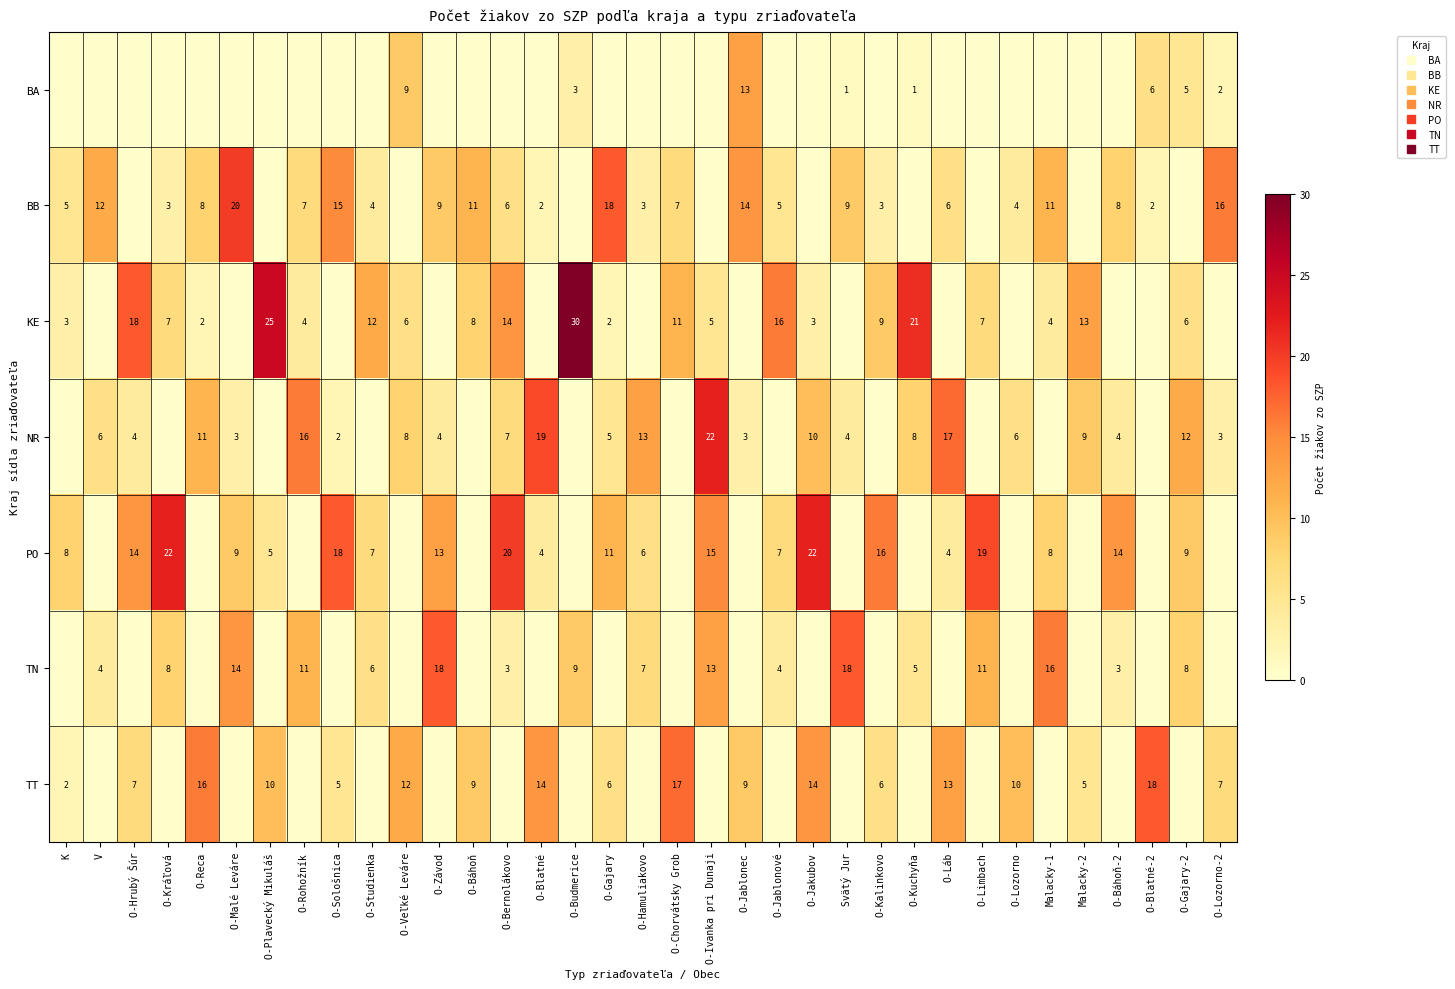

List the labels in order of TN value, largest first.

O-Závod, Svätý Jur, Malacky-1, O-Malé Leváre, O-Ivanka pri Dunaji, O-Rohožník, O-Limbach, O-Budmerice, O-Kráľová, O-Gajary-2, O-Hamuliakovo, O-Studienka, O-Kuchyňa, V, O-Jablonové, O-Bernolákovo, O-Báhoň-2, K, O-Hrubý Šúr, O-Reca, O-Plavecký Mikuláš, O-Sološnica, O-Veľké Leváre, O-Báhoň, O-Blatné, O-Gajary, O-Chorvátsky Grob, O-Jablonec, O-Jakubov, O-Kalinkovo, O-Láb, O-Lozorno, Malacky-2, O-Blatné-2, O-Lozorno-2